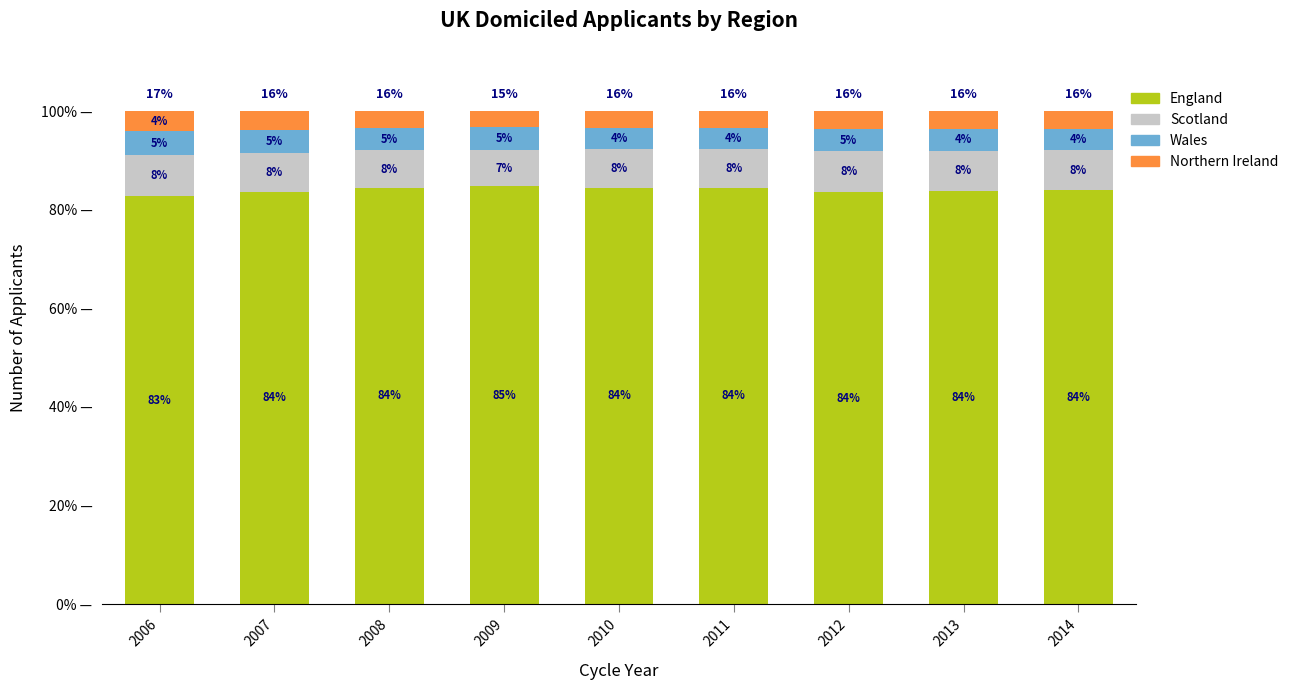

The value of Northern Ireland at 2007 is 0.0. True or false?

False